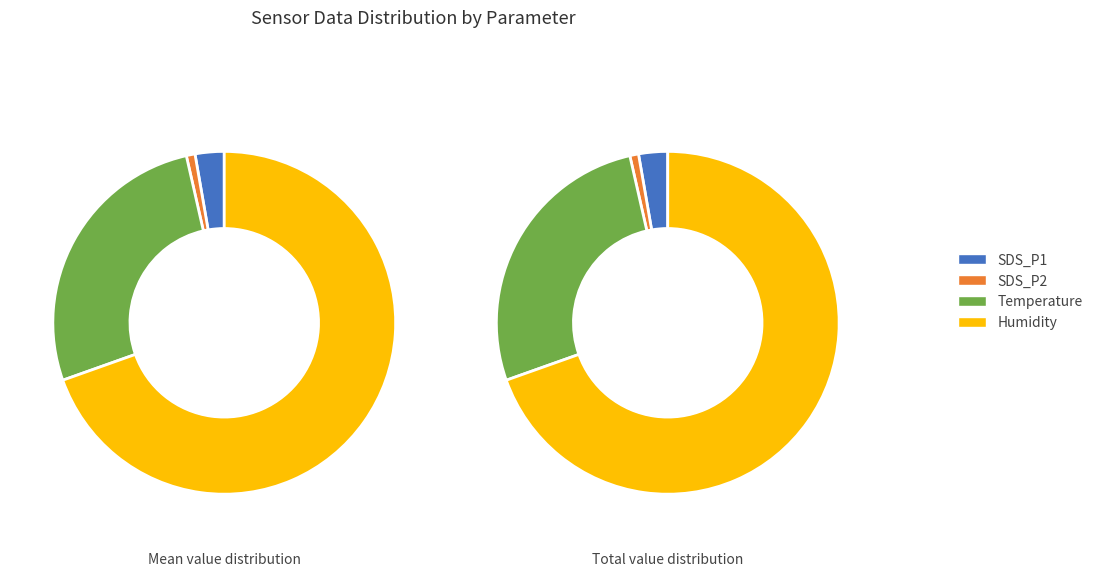

Does SDS_P1 account for over 50% of the chart?

No